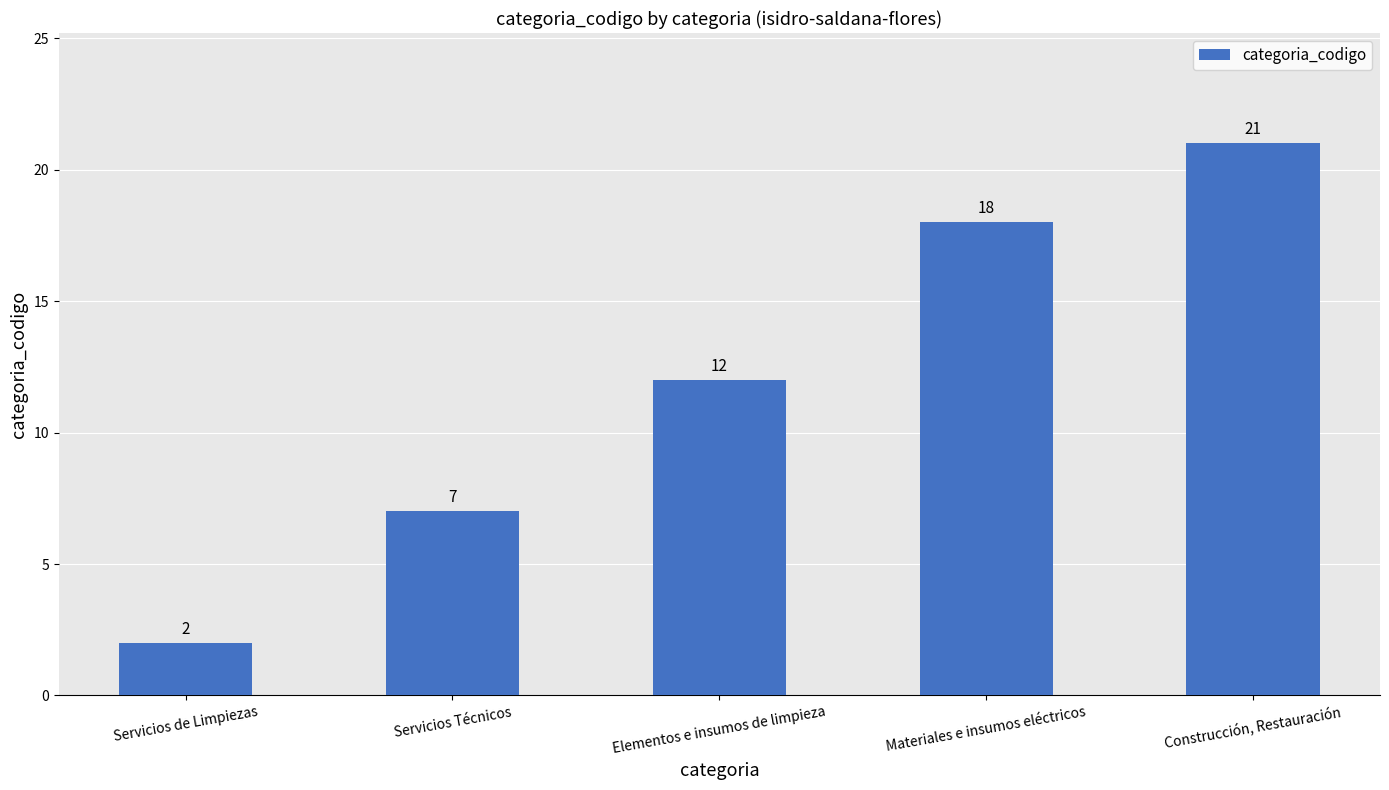

What is the value of the 1st bar from the left?

2